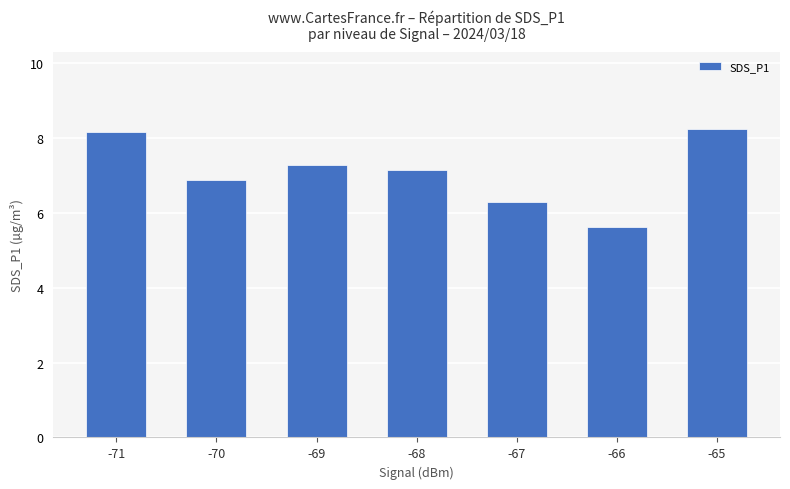

List the labels in order of value, smallest first.

-66, -67, -70, -68, -69, -71, -65